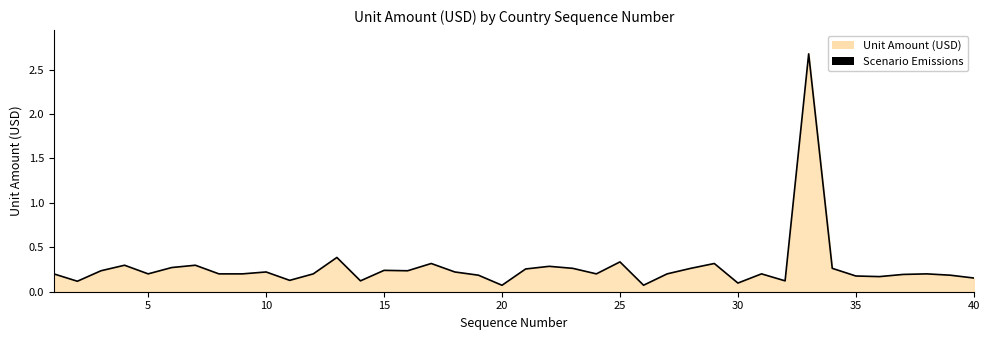

What is the maximum value shown in the chart?

2.7